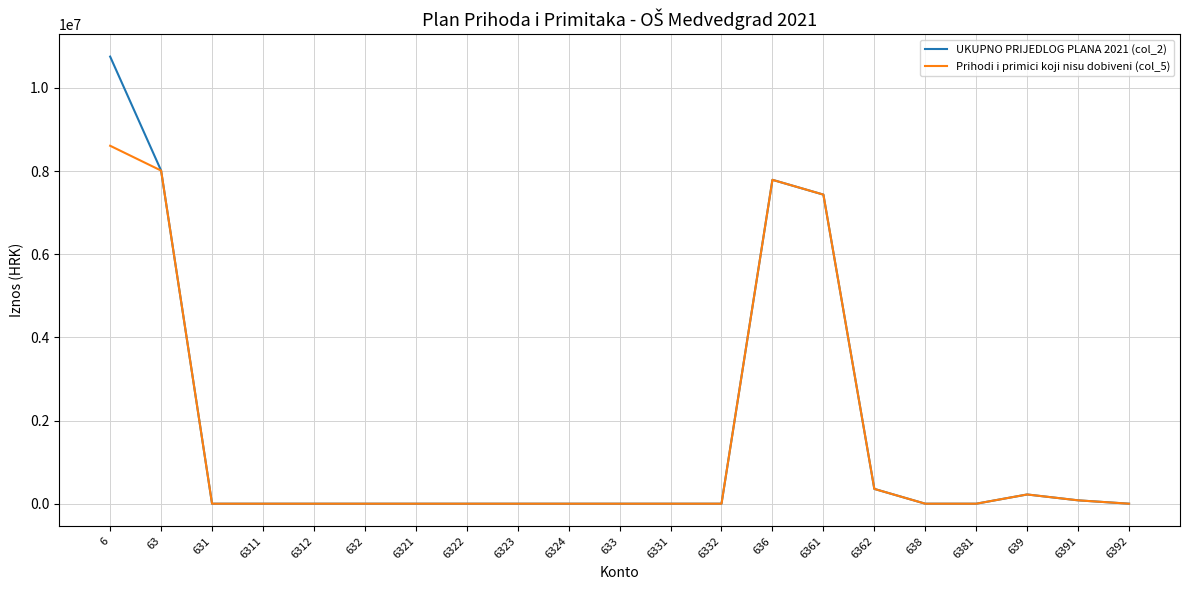

How many lines are shown in the chart?

2